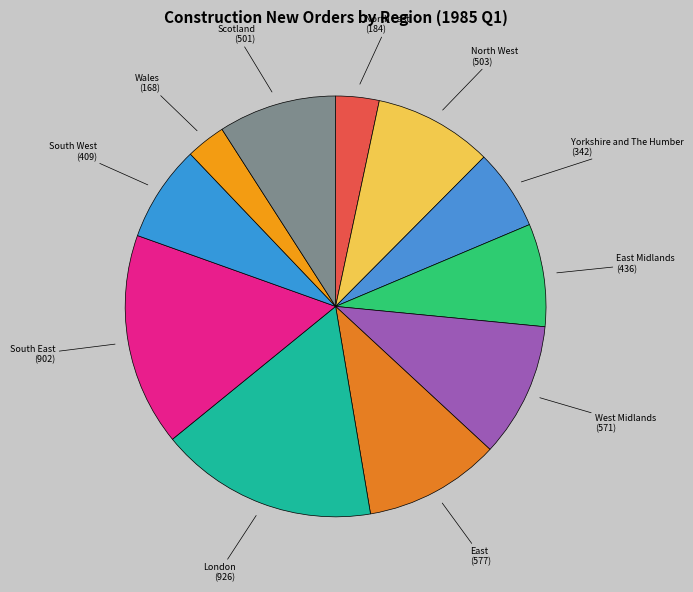

Is it true that West Midlands is 1% of the pie?

False